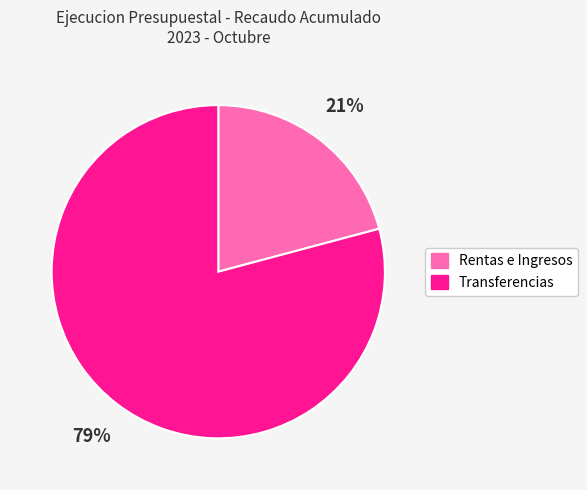

To the nearest percent, what is the difference between the largest and smallest slice percentages?

58%